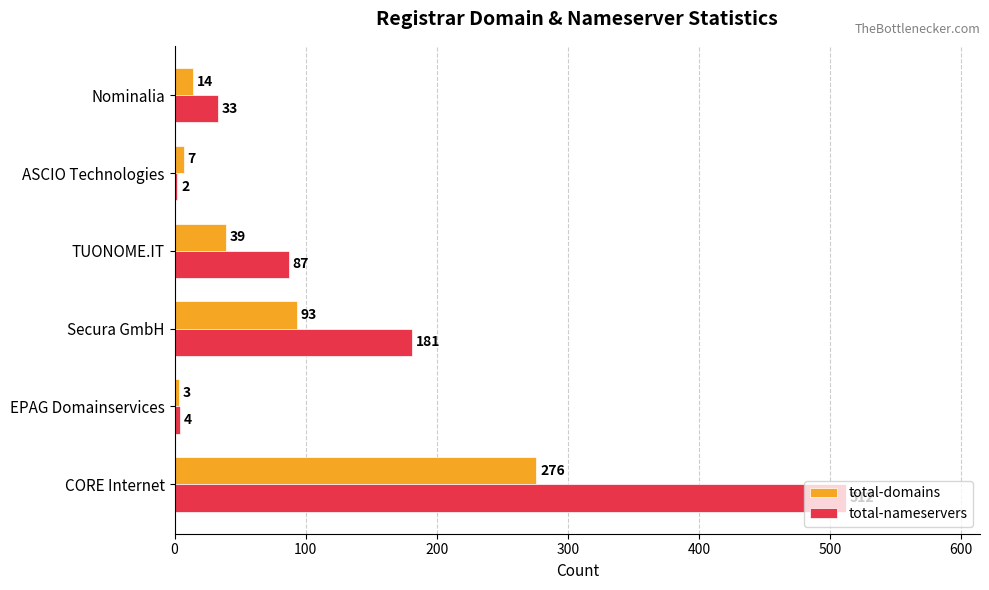

True or false: total-domains has a value of 39 at TUONOME.IT.

True